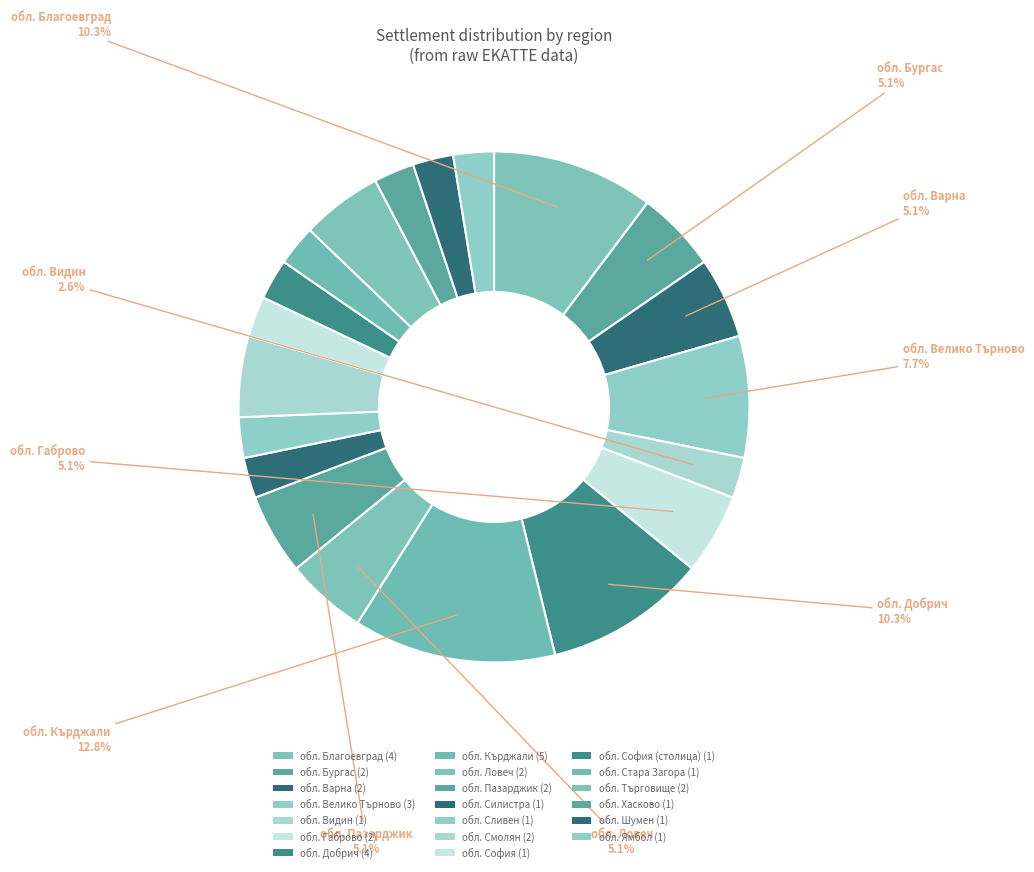

Count the number of slices in the pie.

20